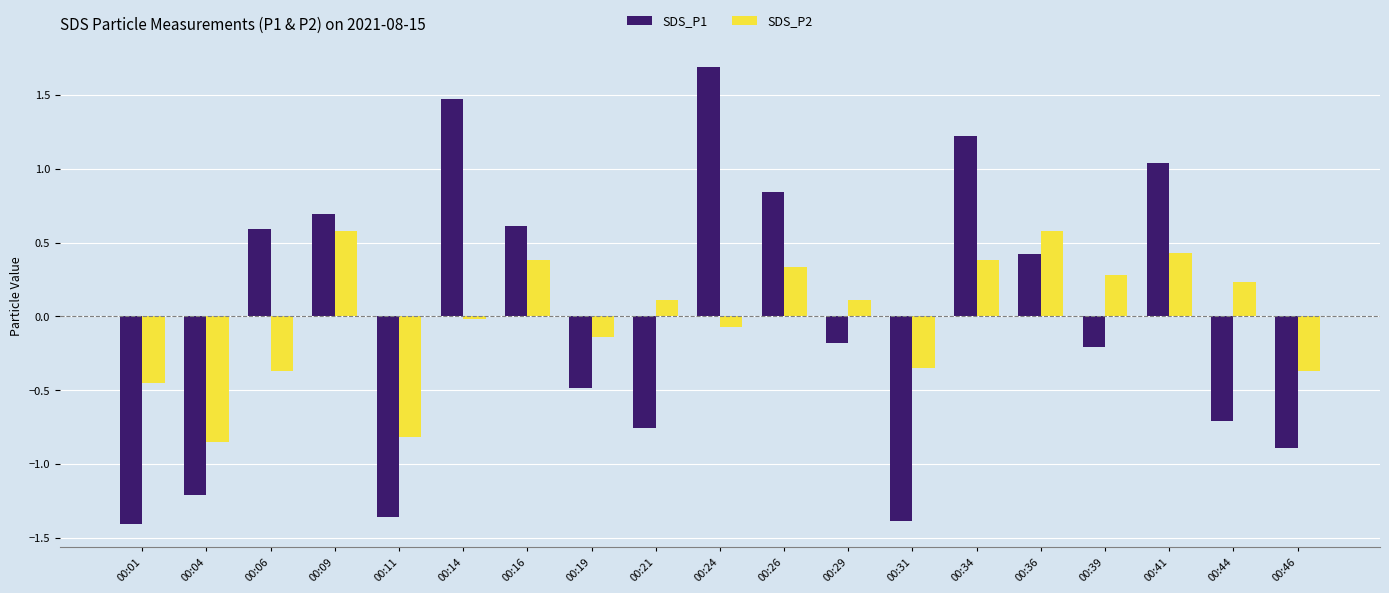

Is it true that SDS_P2 equals 1.0 at 00:09?

False